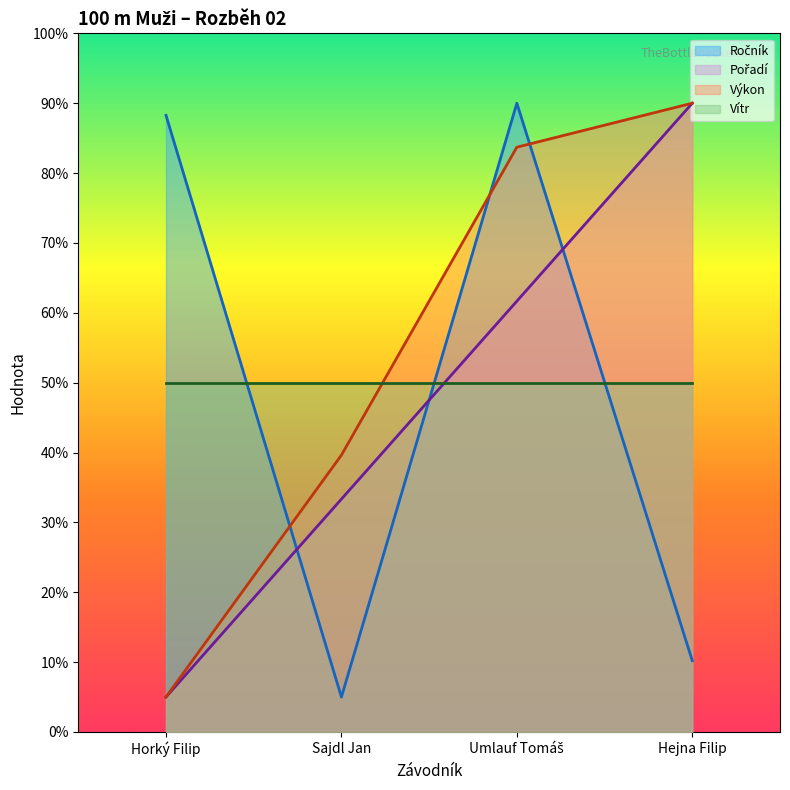

What is the label of the 1st point from the left?

Horký Filip